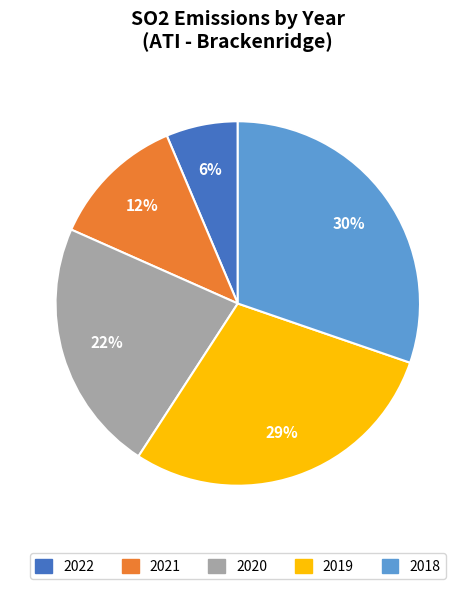

Does 2020 account for over 50% of the chart?

No